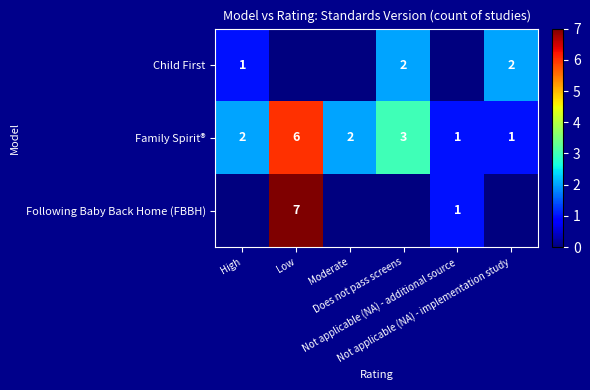

True or false: Following Baby Back Home (FBBH) has a value of -2 at Not applicable (NA) - implementation study.

False